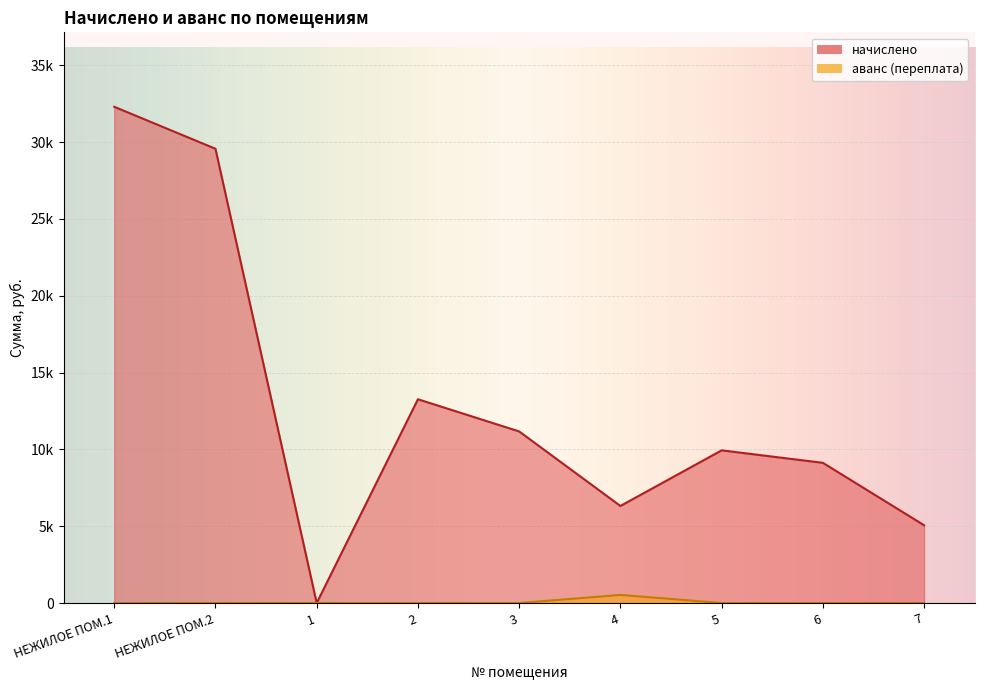

What is the total value across all series at НЕЖИЛОЕ ПОМ.1?

32294.4